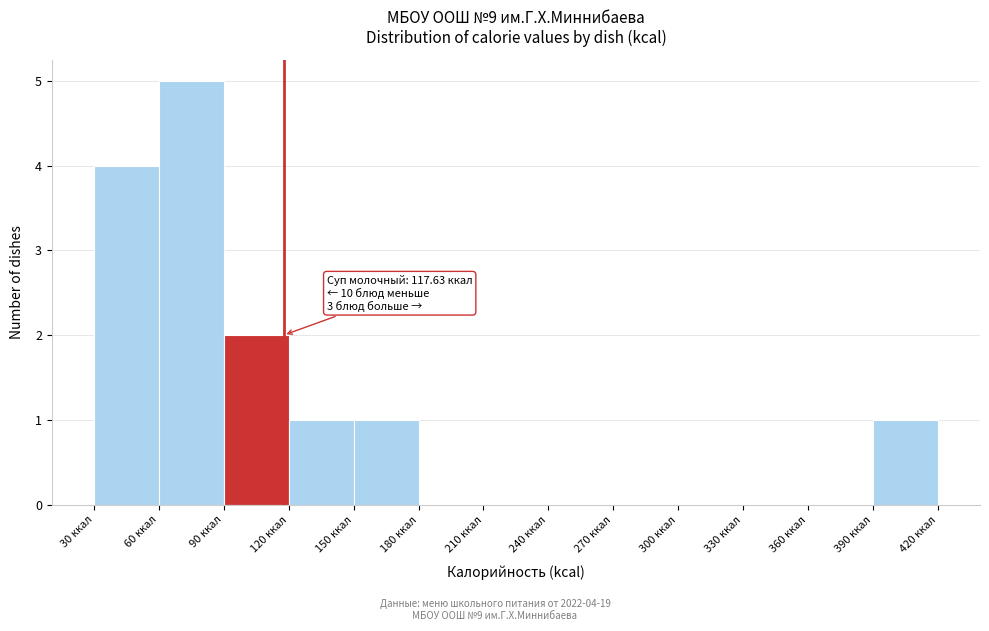

Which range on the x-axis has the tallest bar?

60 to 90